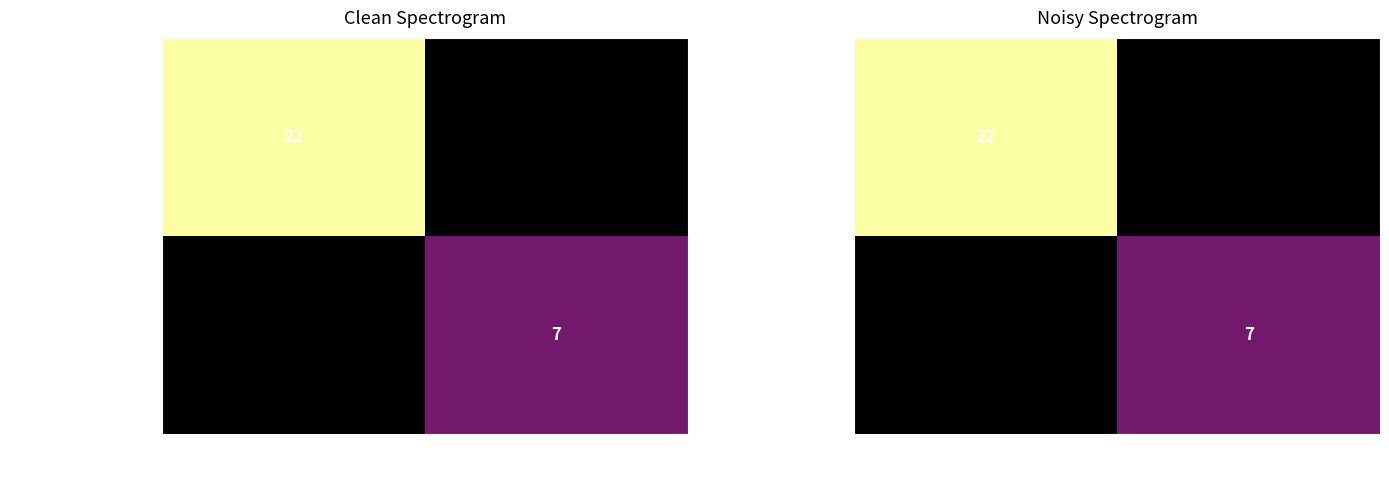

What is the sum of the 743db5973ec2cfbd… values at -1 and 1?

22